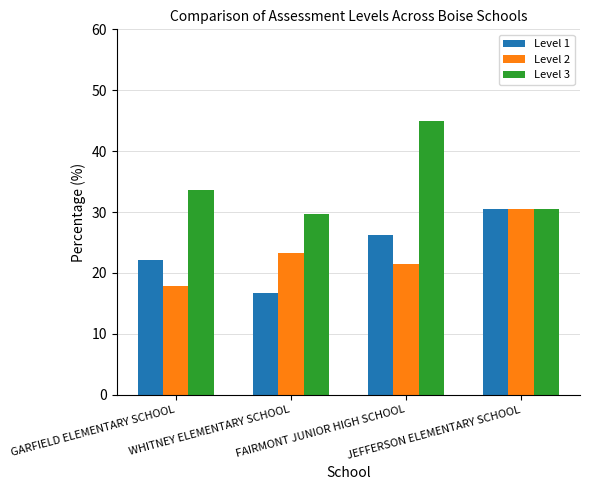

What is the value of the Level 2 bar at the 2nd from the left?

23.2